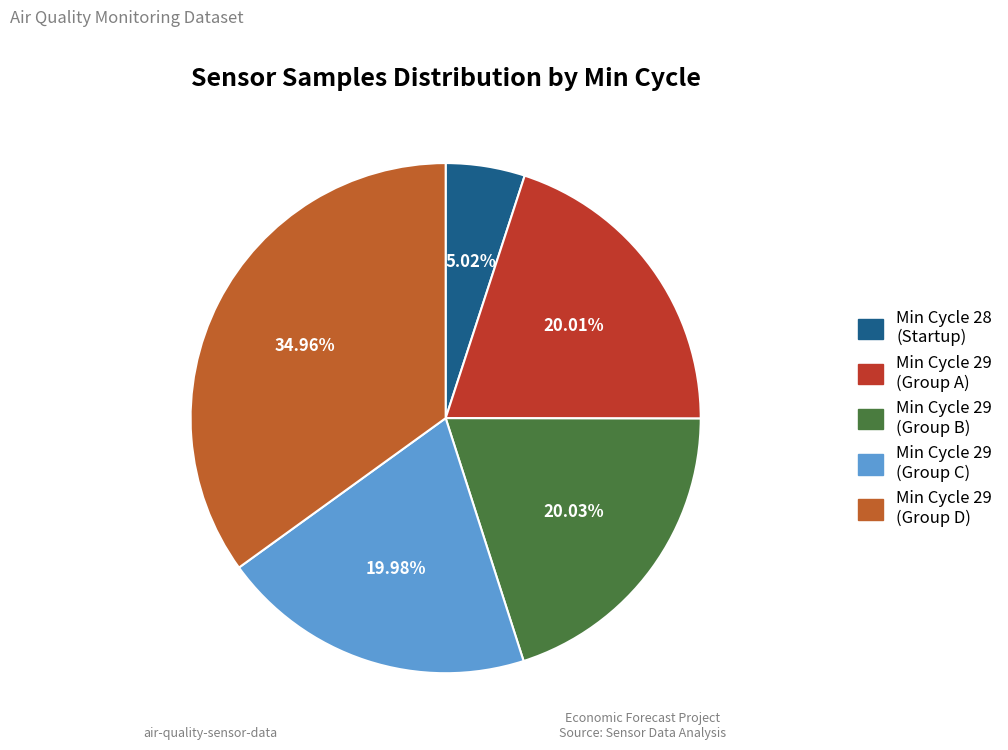

Does any single category account for the majority?

No